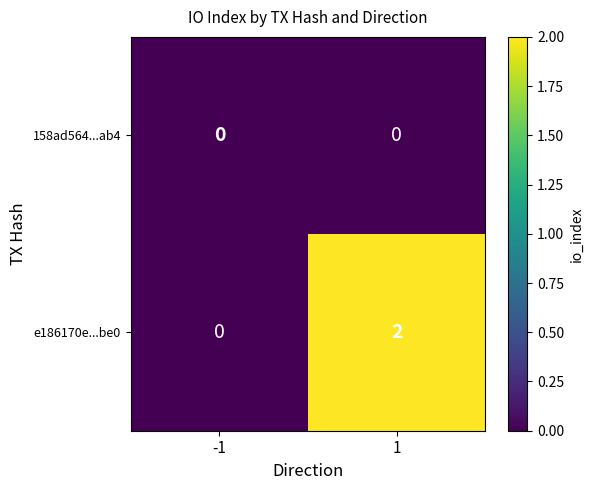

True or false: e186170e...be0 has a value of 0 at 1.

False